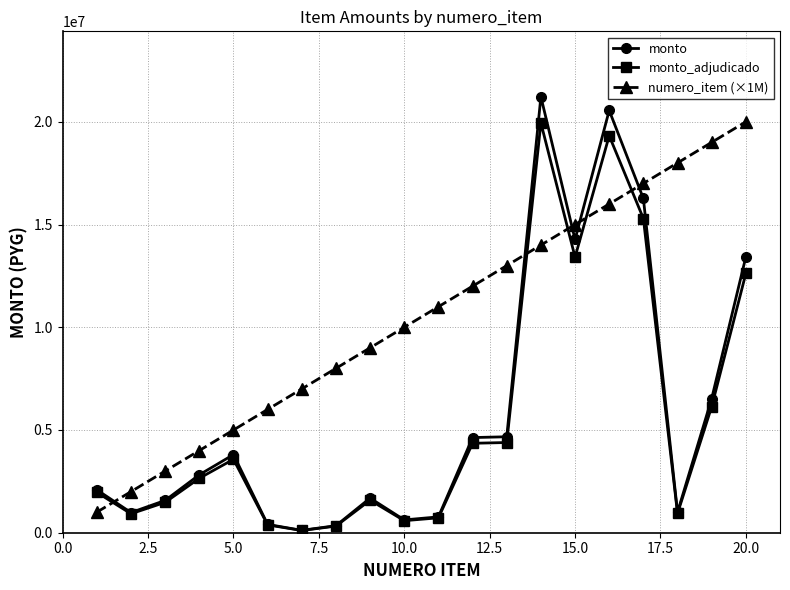

True or false: numero_item (×1M) has more than 0 interior local peaks.

False